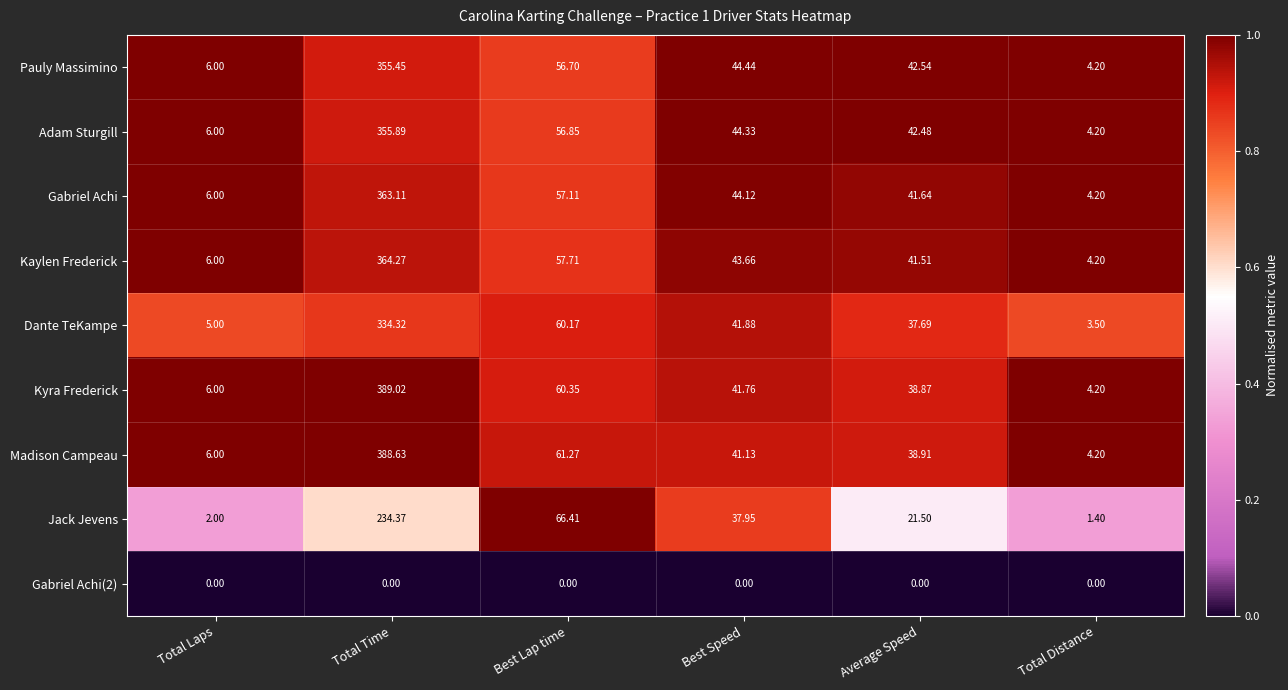

Is the value of Kyra Frederick at Total Laps greater than the value of Kaylen Frederick at Best Lap time?

No